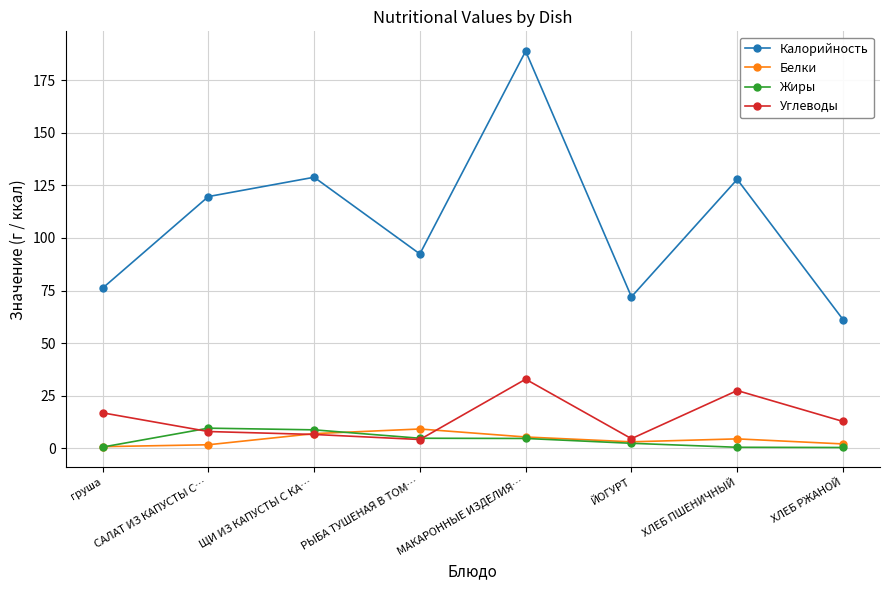

What is the sum of the Углеводы values at САЛАТ ИЗ КАПУСТЫ С… and груша?

24.7